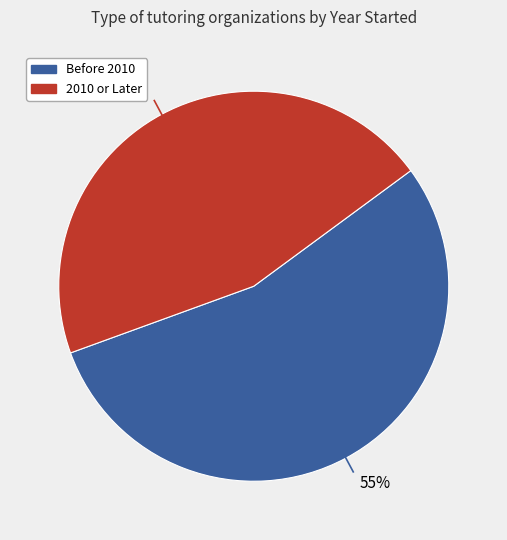

To the nearest percent, what is the average slice percentage?

50%